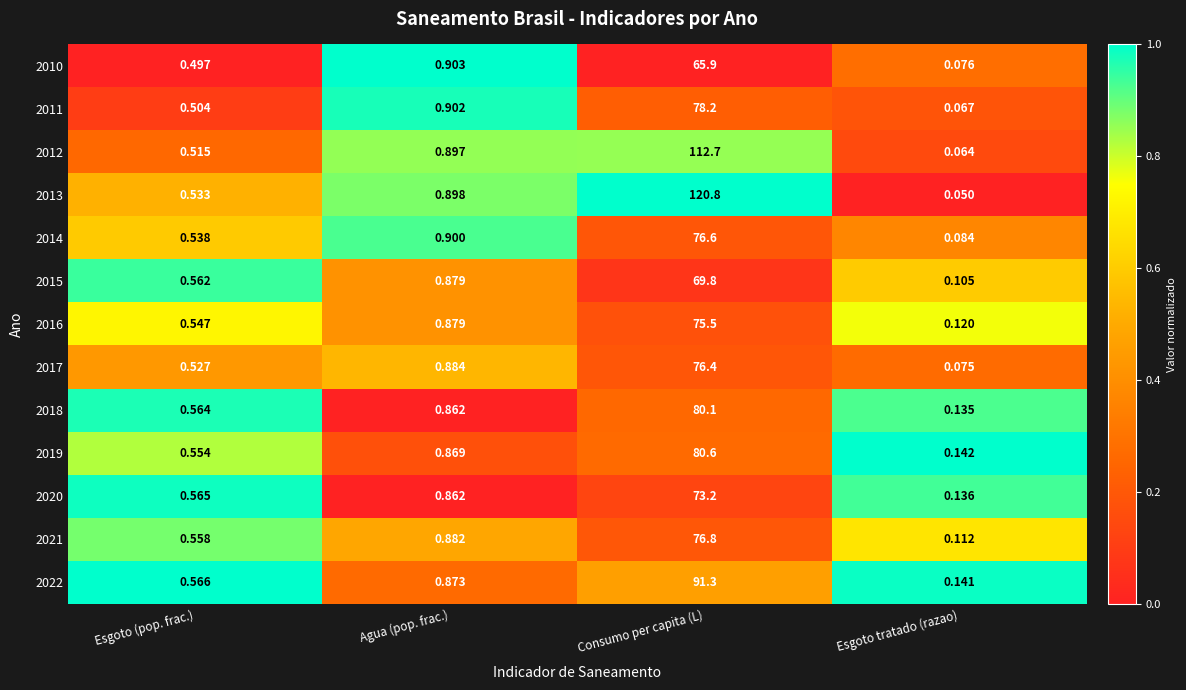

List the labels in order of 2010 value, smallest first.

Esgoto tratado (razao), Esgoto (pop. frac.), Agua (pop. frac.), Consumo per capita (L)